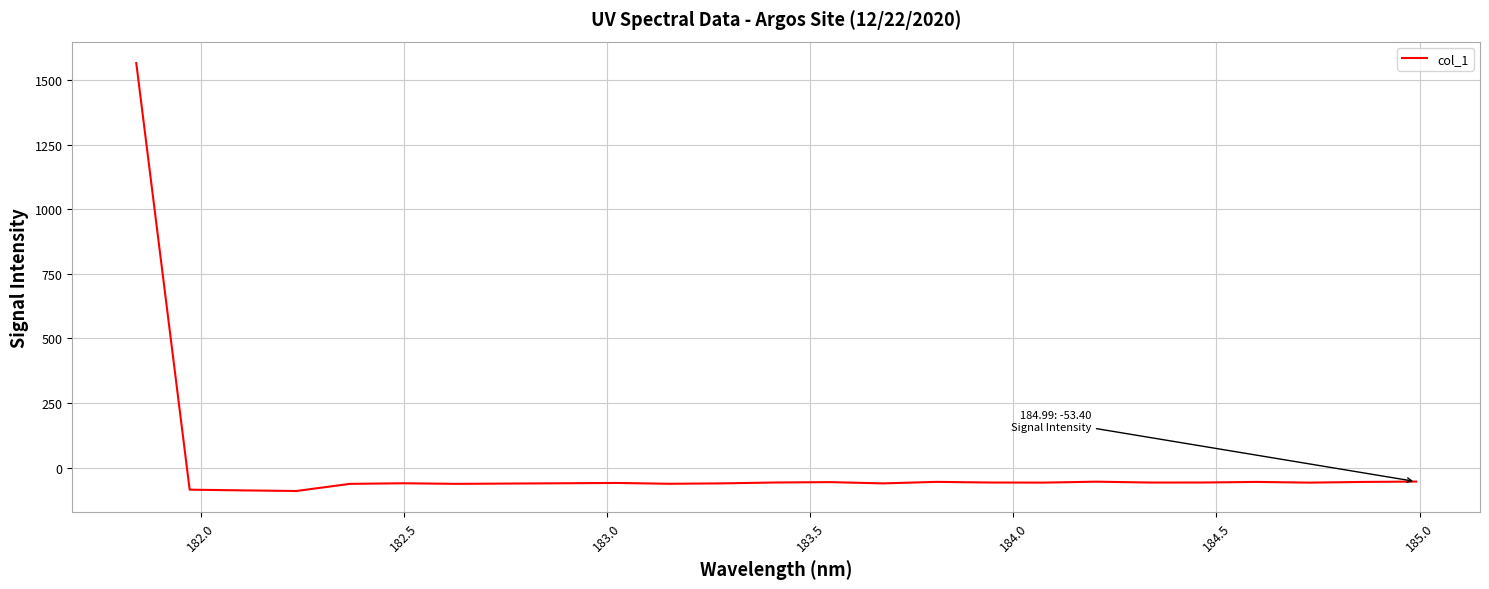

What is the smallest value displayed?

-89.8